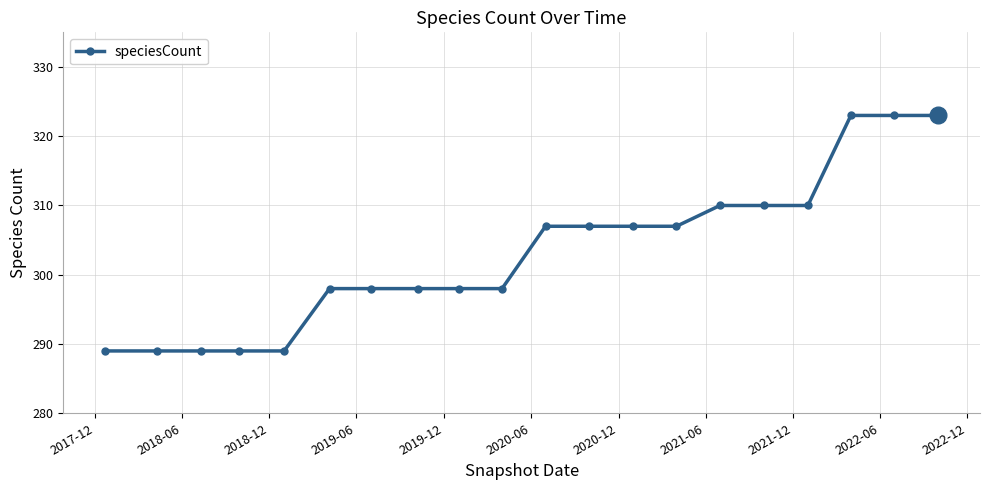

What is the average value?

303